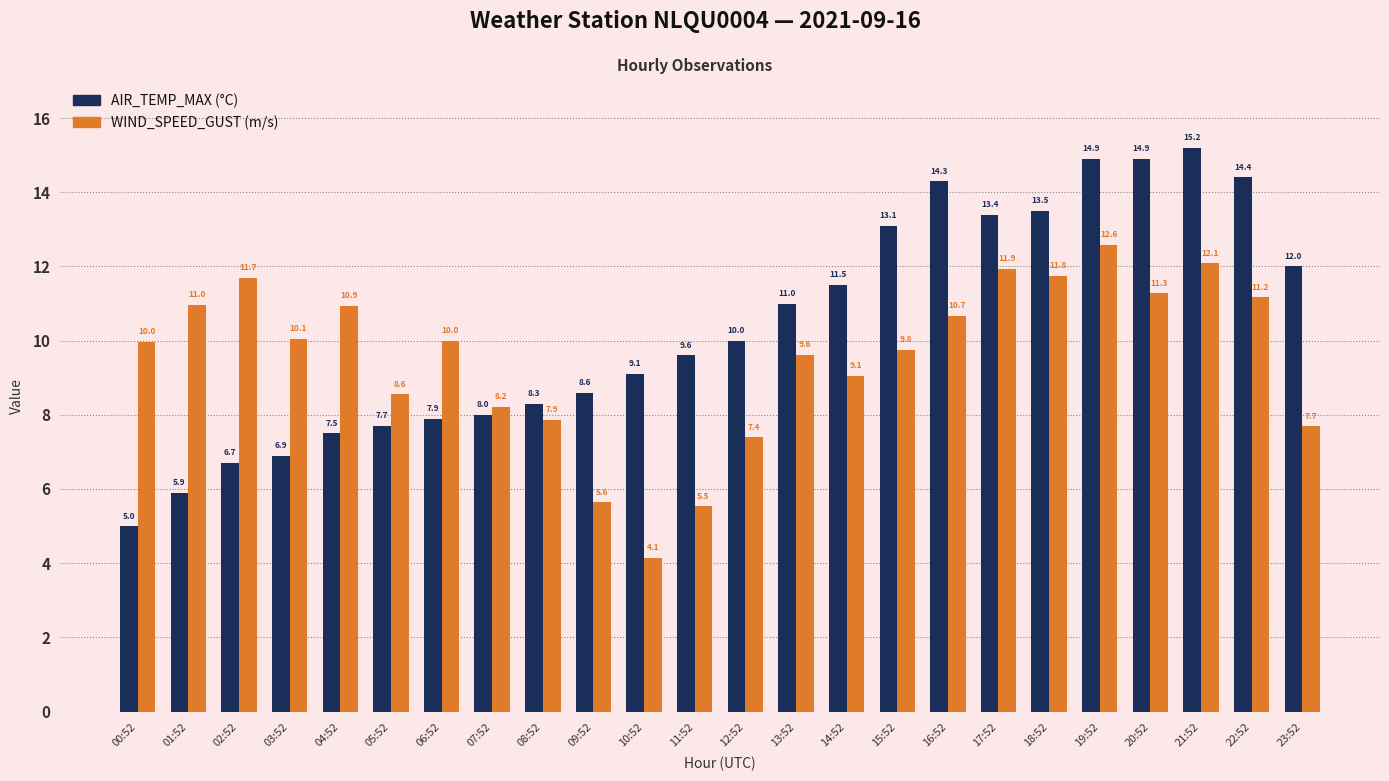

At which category does the chart reach its minimum across all series?

10:52